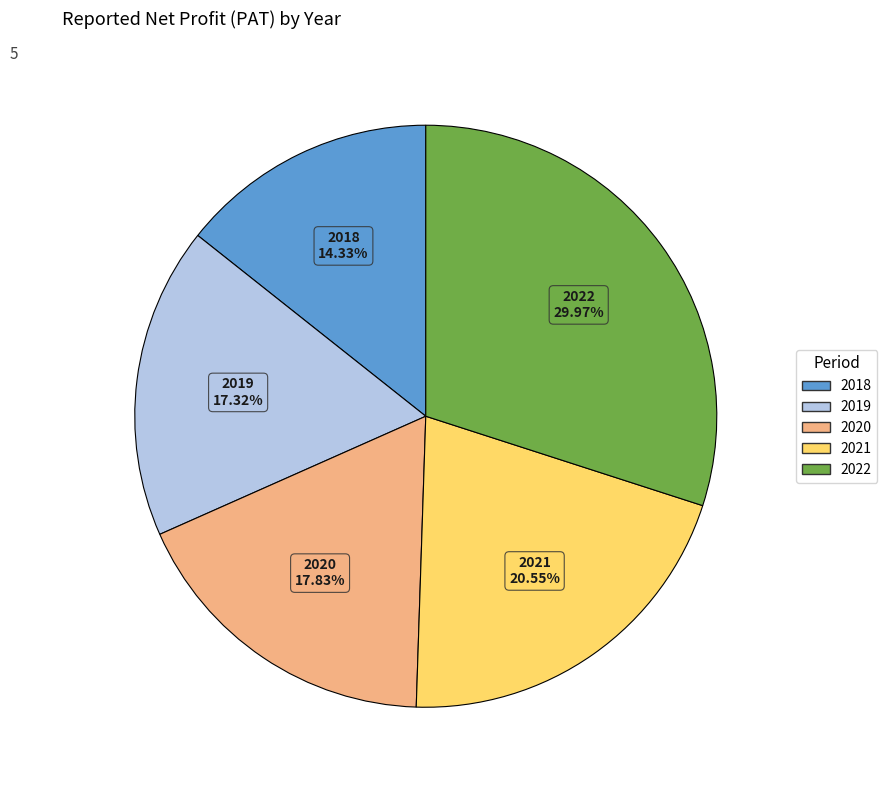

To the nearest percent, what is the difference between the 2019 and 2018 slice percentages?

3%